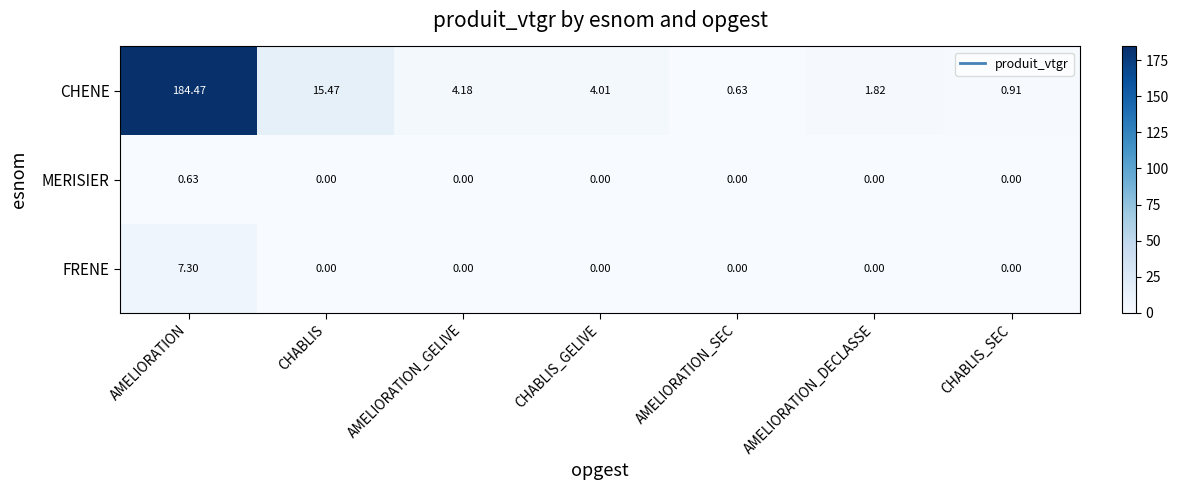

At which label does CHENE reach its peak?

AMELIORATION